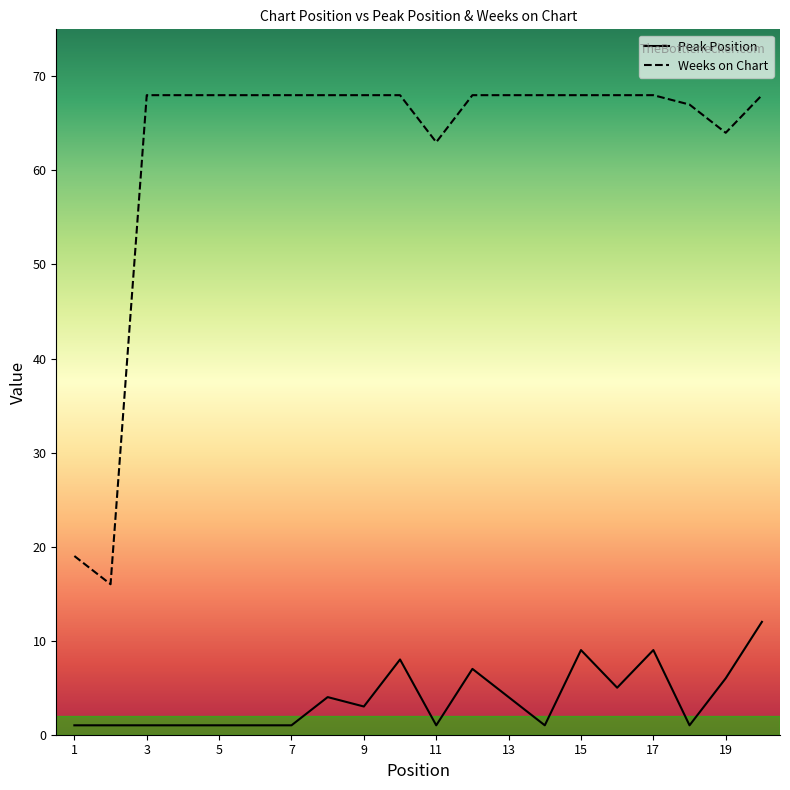

At how many categories does at least one series exceed 51?

18